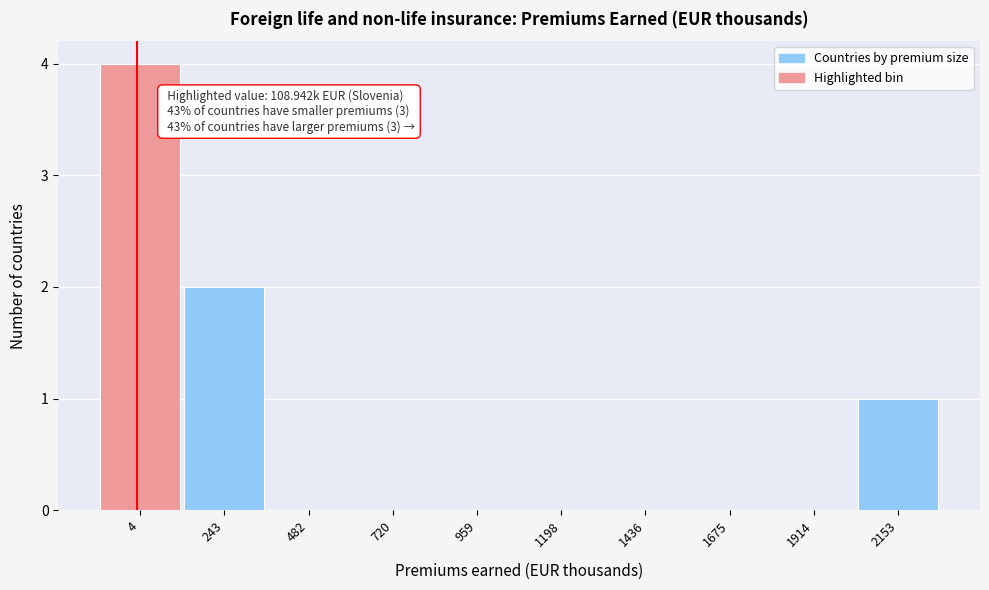

Reading right to left, extract all data points from this chart.

2153=1	1914=0	1675=0	1436=0	1198=0	959=0	720=0	482=0	243=2	4=4